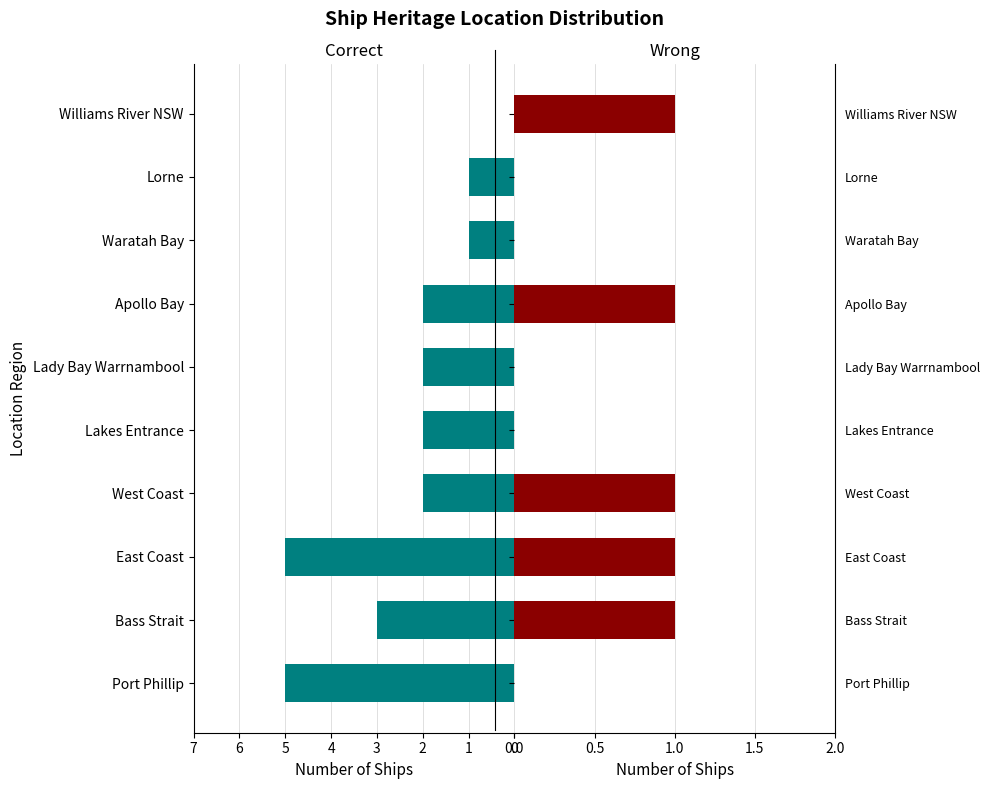

True or false: Correct has a value of 1 at West Coast.

False